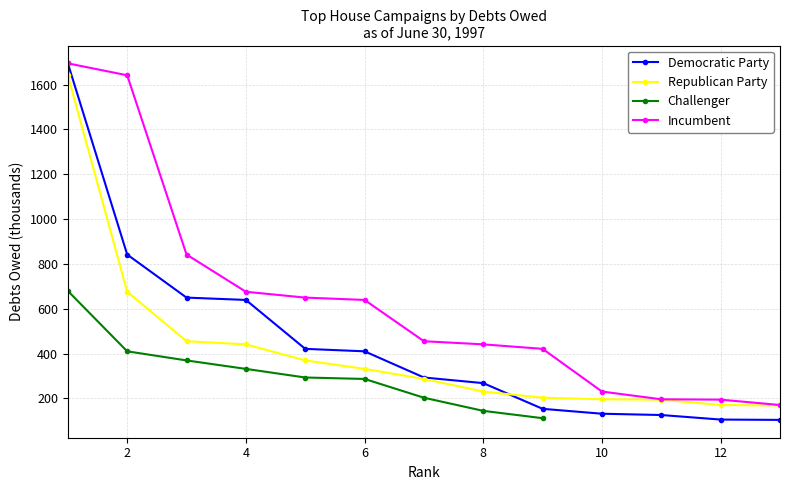

The value of Incumbent at 2 is 1641.4. True or false?

True